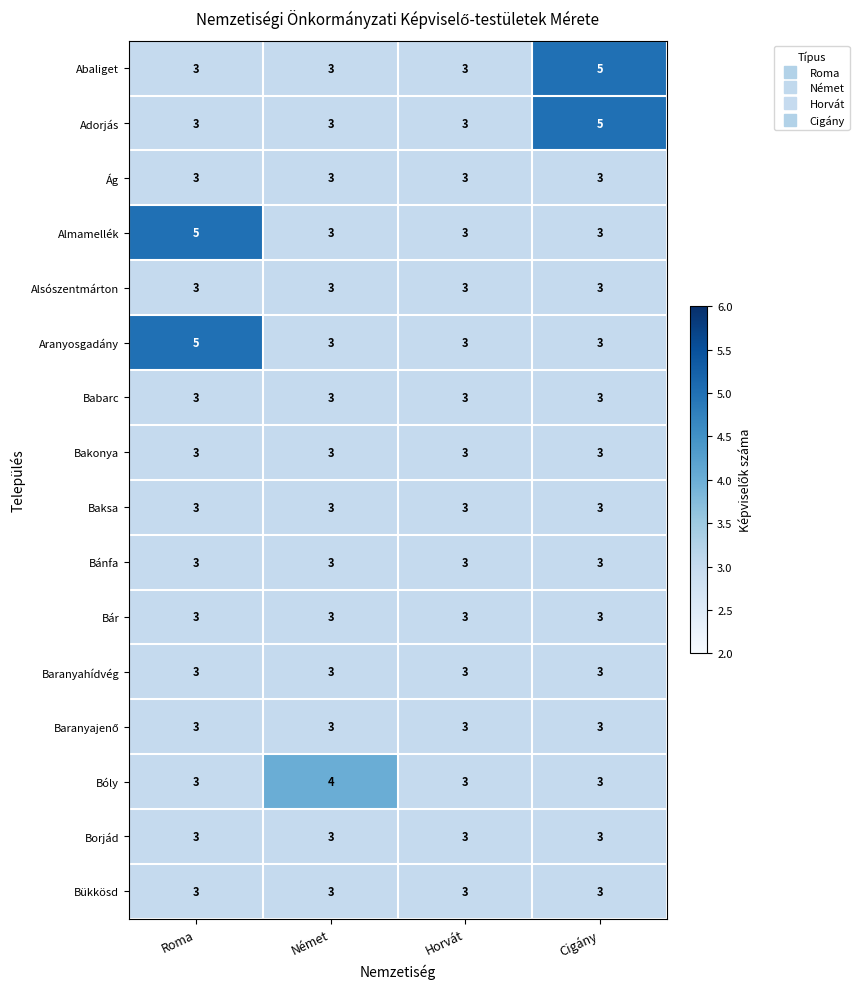

True or false: Baksa has a value of 3 at Német.

True